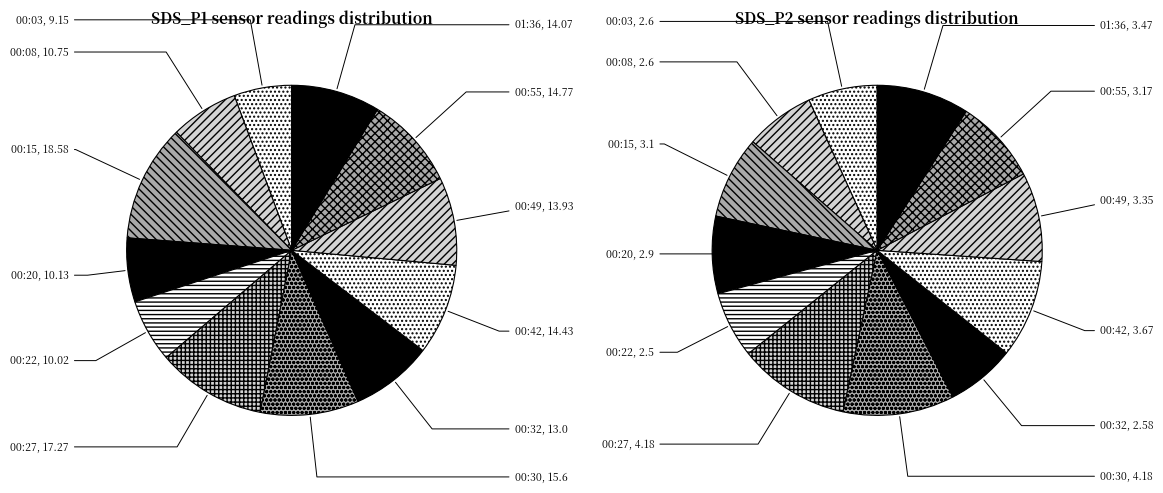

What is the change in value from 00:22 to 00:49?

+3.9